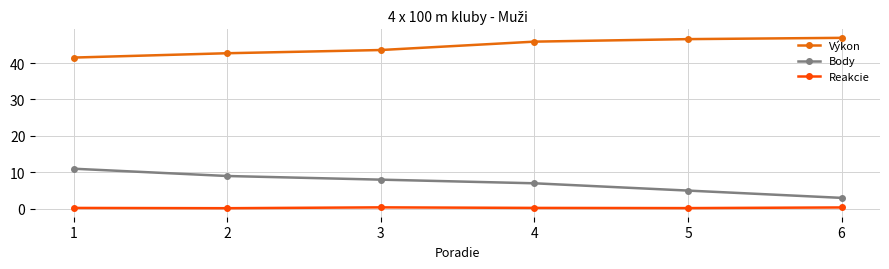

Rank the series at 1 from highest to lowest value.

Výkon, Body, Reakcie